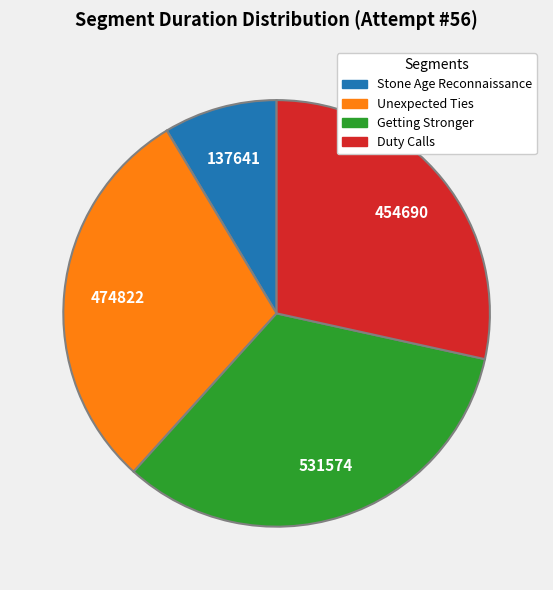

Is there a majority slice in this chart?

No